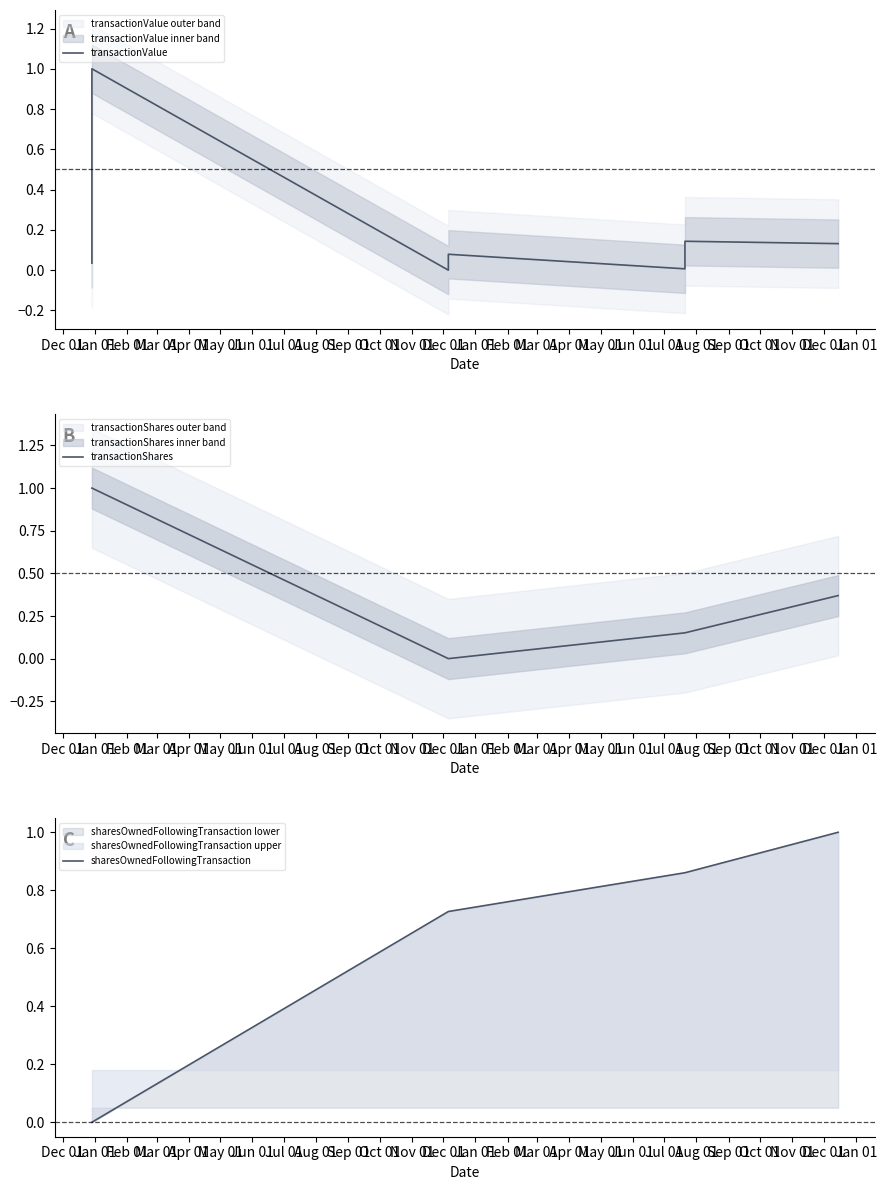

What is the total value across all series at Apr 01?

1.0